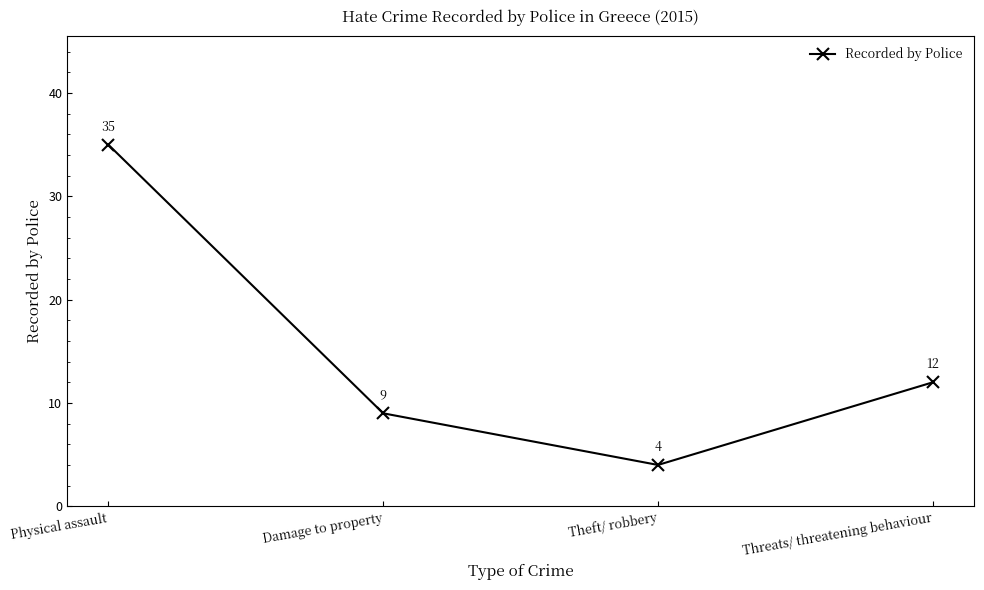

What is the ratio of the value at Theft/ robbery to the value at Physical assault?

0.1